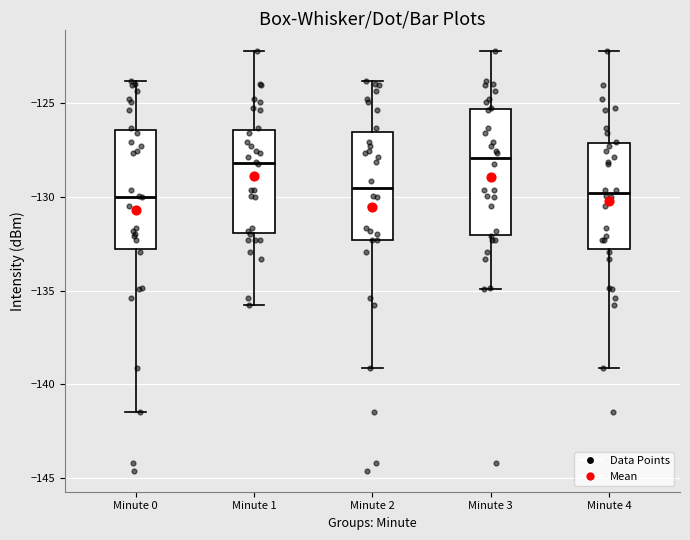

Reading left to right, read every box against the y-axis: the position of its median line, the range the box covers, and the ends of its whiskers. The values are not printed on the chart, so give them approximately, as read against the axis.

Minute 0: median -130.0, box -133.0 to -126.5, whiskers -141.5 to -124.0
Minute 1: median -128.0, box -132.0 to -126.5, whiskers -135.5 to -122.0
Minute 2: median -129.5, box -132.5 to -126.5, whiskers -139.0 to -124.0
Minute 3: median -128.0, box -132.0 to -125.5, whiskers -135.0 to -122.0
Minute 4: median -130.0, box -133.0 to -127.0, whiskers -139.0 to -122.0